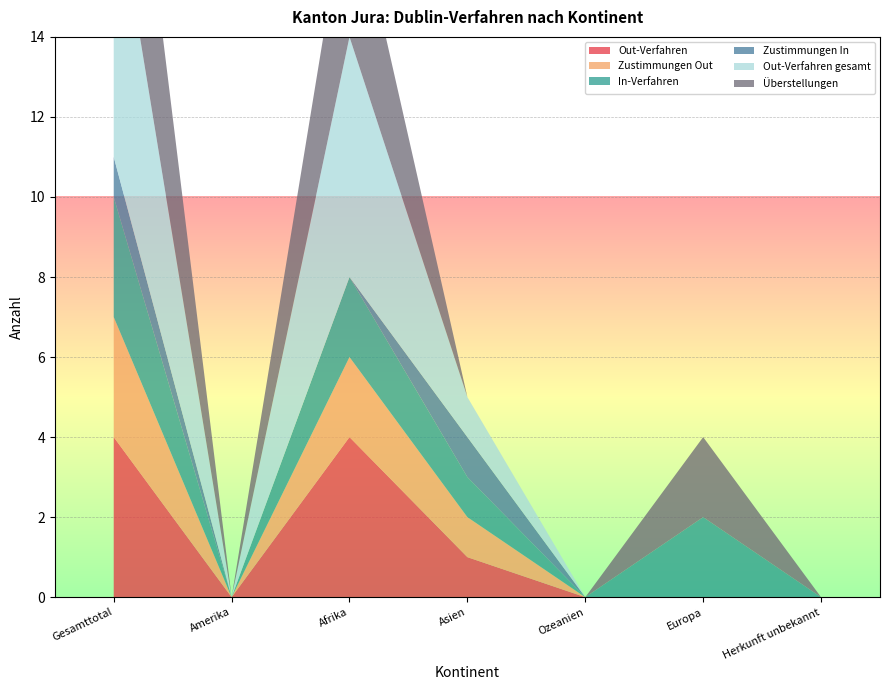

Reading left to right, transcribe all the data shown in this chart.

Out-Verfahren: 4	0	4	1	0	0	0
Zustimmungen Out: 3	0	2	1	0	0	0
In-Verfahren: 3	0	2	1	0	2	0
Zustimmungen In: 1	0	0	1	0	0	0
Out-Verfahren gesamt: 7	0	6	1	0	0	0
Überstellungen: 6	0	4	0	0	2	0